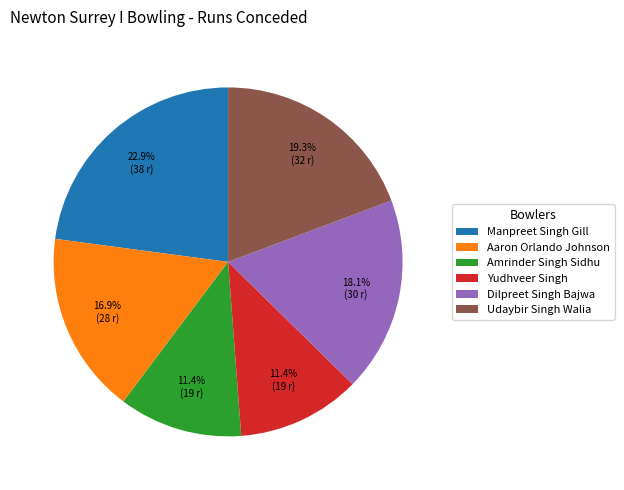

The Dilpreet Singh Bajwa slice represents 11% of the pie. True or false?

False